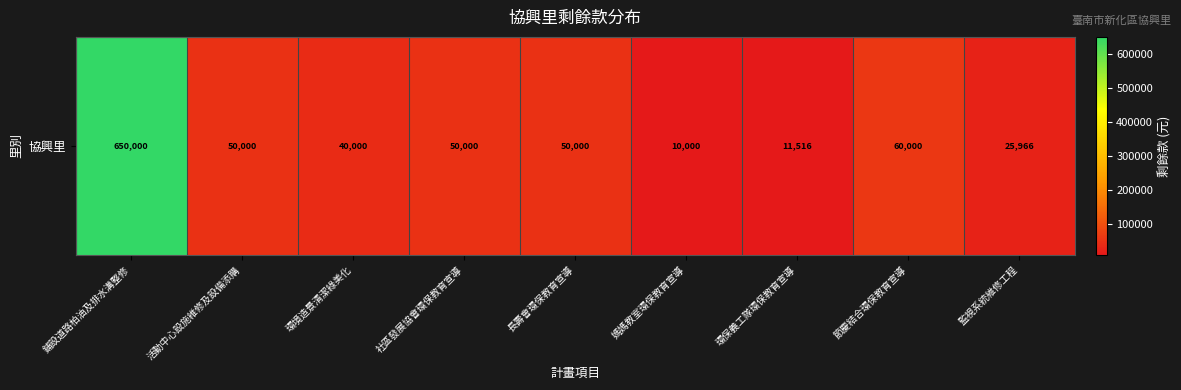

Rank the categories by value from lowest to highest.

媽媽教室環保教育宣導, 環保義工隊環保教育宣導, 監視系統維修工程, 環境造景清潔綠美化, 活動中心設施維修及設備添購, 社區發展協會環保教育宣導, 長壽會環保教育宣導, 節慶結合環保教育宣導, 鋪設道路柏油及排水溝整修